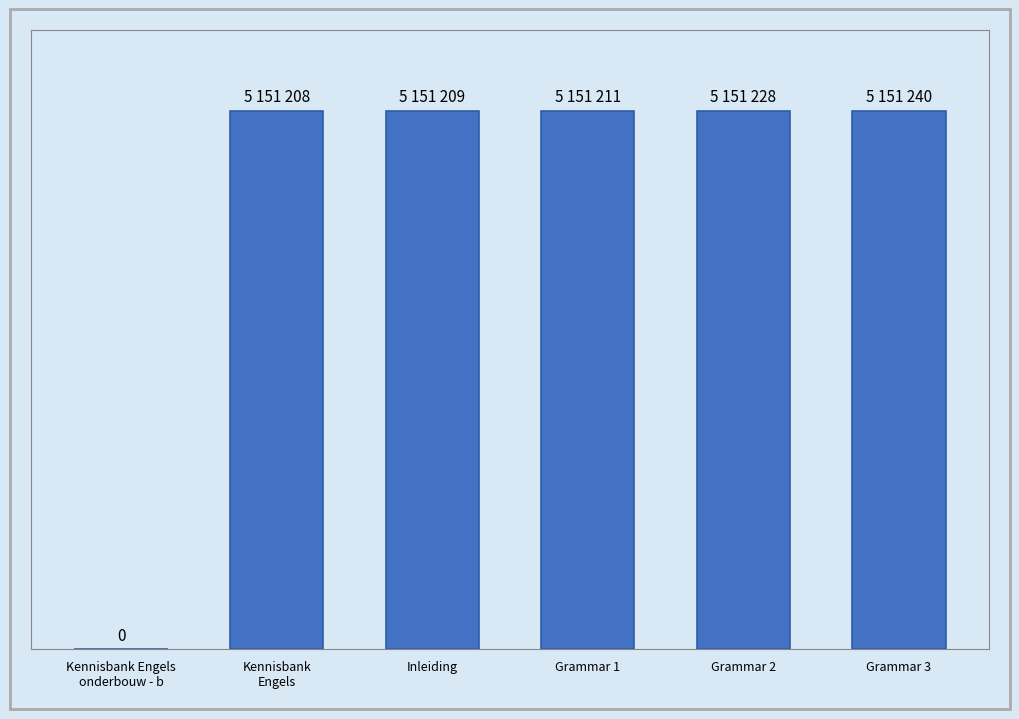

Rank the categories by value from highest to lowest.

Grammar 3, Grammar 2, Grammar 1, Inleiding, Kennisbank
Engels, Kennisbank Engels
onderbouw - b